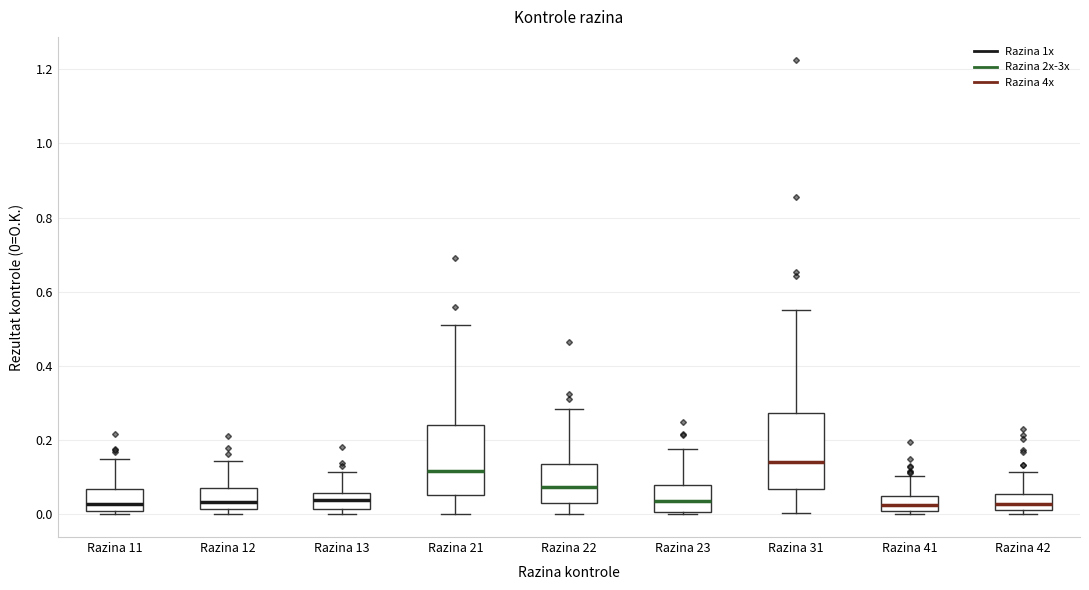

Reading left to right, read every box against the y-axis: the position of its median line, the range the box covers, and the ends of its whiskers. The values are not printed on the chart, so give them approximately, as read against the axis.

Razina 11: median 0.02 (just above the box's lower edge), box 0.02 to 0.06, whiskers 0.00 to 0.16
Razina 12: median 0.04, box 0.02 to 0.08, whiskers 0.00 to 0.14
Razina 13: median 0.04, box 0.02 to 0.06, whiskers 0.00 to 0.12
Razina 21: median 0.12, box 0.06 to 0.24, whiskers 0.00 to 0.52
Razina 22: median 0.08, box 0.04 to 0.14, whiskers 0.00 to 0.28
Razina 23: median 0.04, box 0.00 to 0.08, whiskers 0.00 (just below the box's lower edge) to 0.18
Razina 31: median 0.14, box 0.06 to 0.28, whiskers 0.00 to 0.54
Razina 41: median 0.02 (inside the box), box 0.02 to 0.04, whiskers 0.00 to 0.10
Razina 42: median 0.02 (just above the box's lower edge), box 0.02 to 0.06, whiskers 0.00 to 0.12